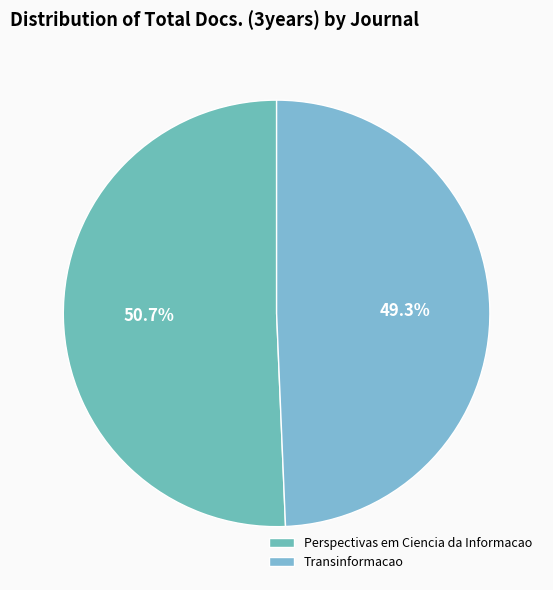

To the nearest percent, what is the average slice percentage?

50%